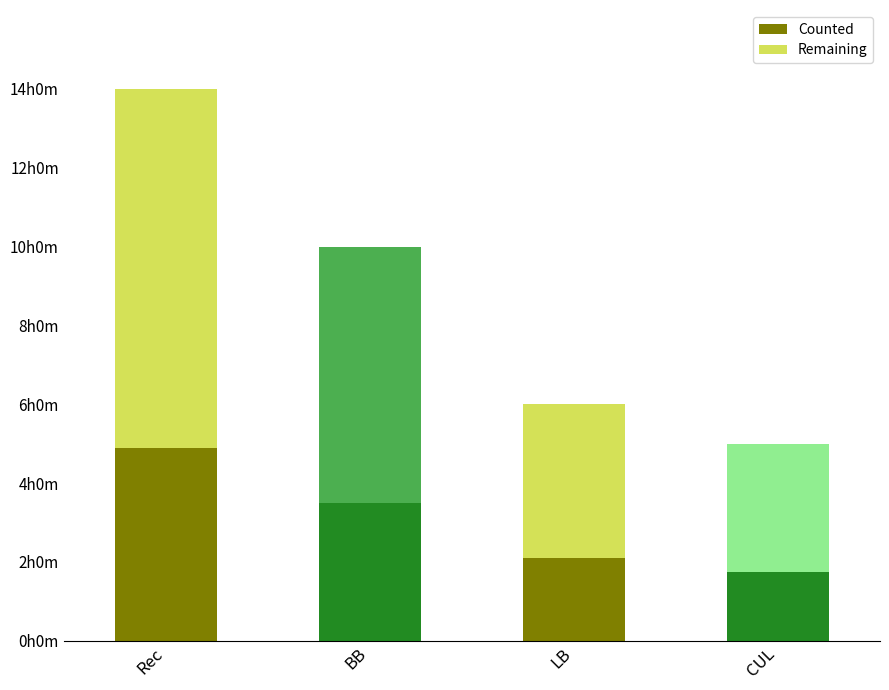

Are the bars horizontal?

No